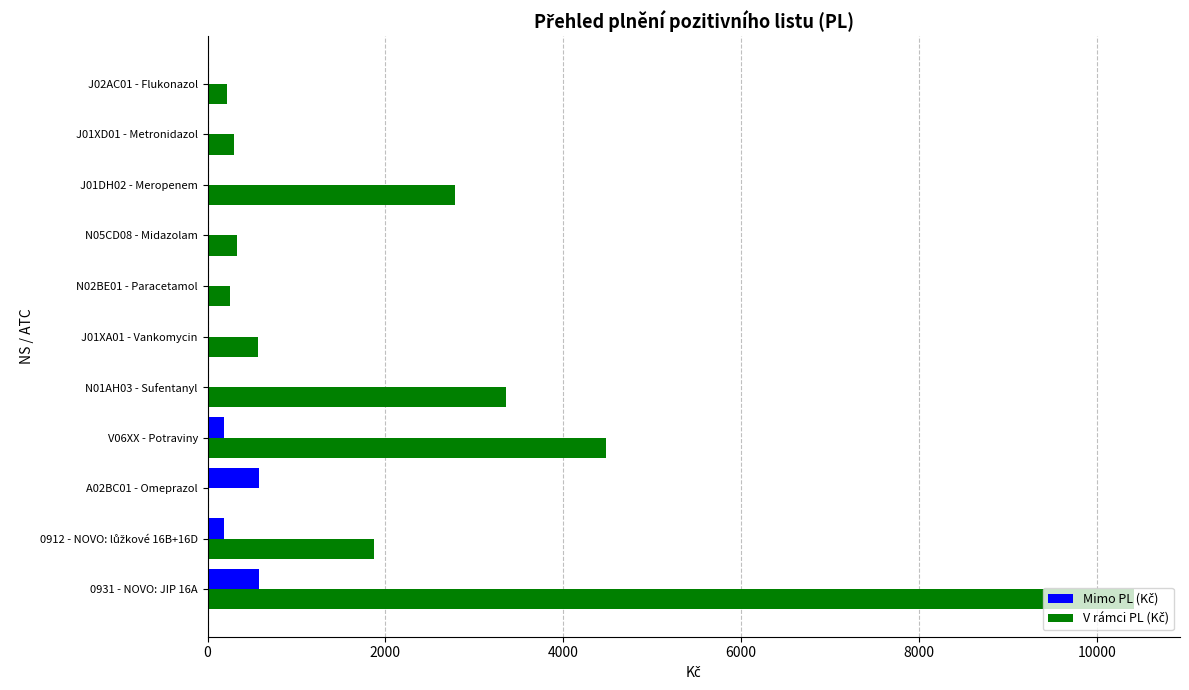

What is the maximum value shown in the chart?

10414.7